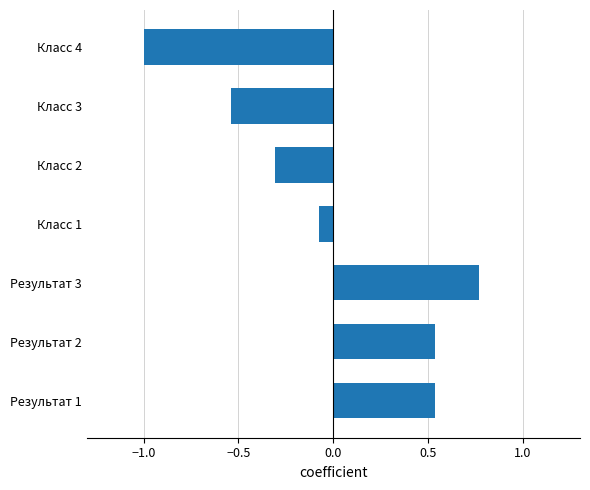

Are the bars grouped side by side (vs. stacked)?

No